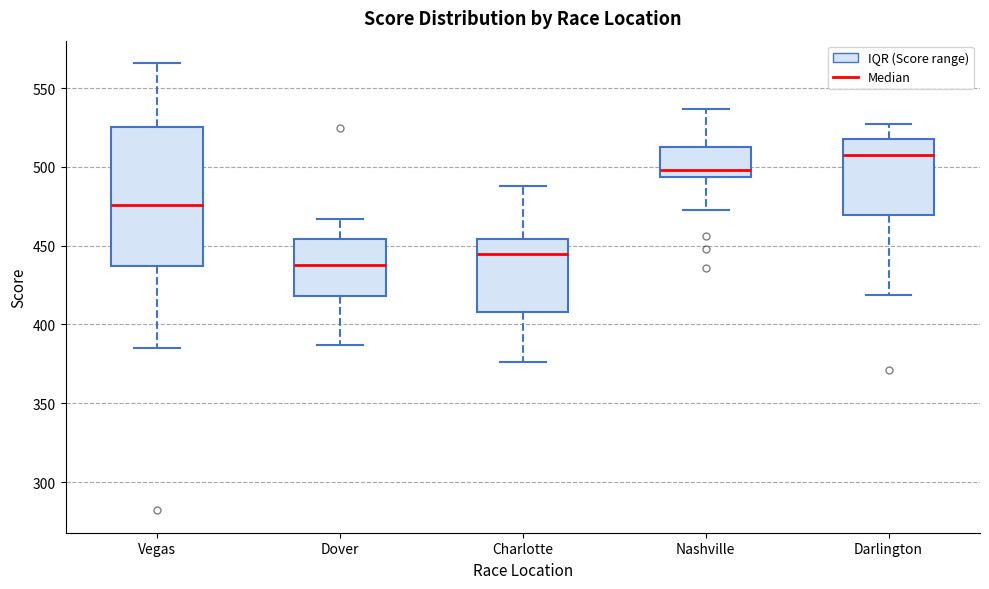

Comparing the boxes themselves (not the whiskers), which one is the tallest?

Vegas